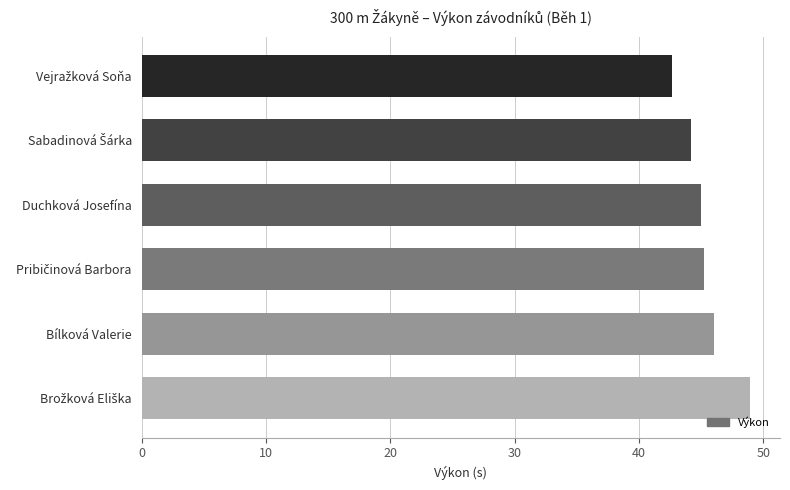

Are the bars horizontal?

Yes